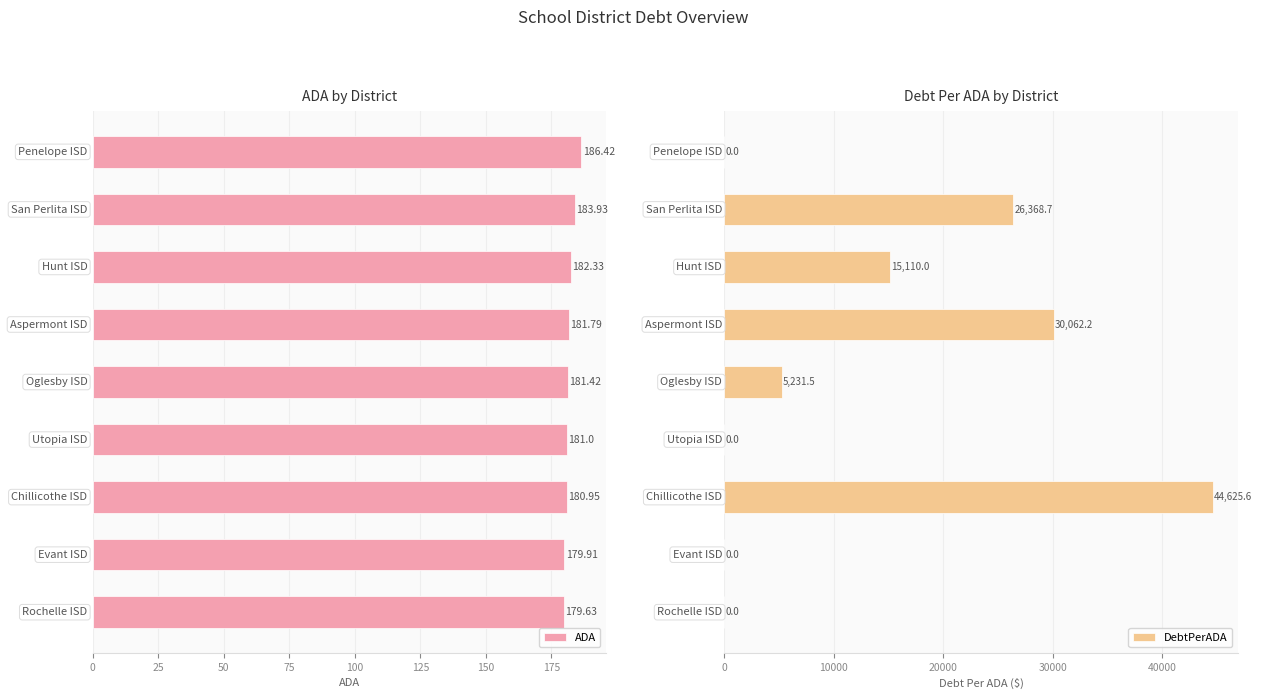

What is the spread (max minus min) of values at 125?

181.0